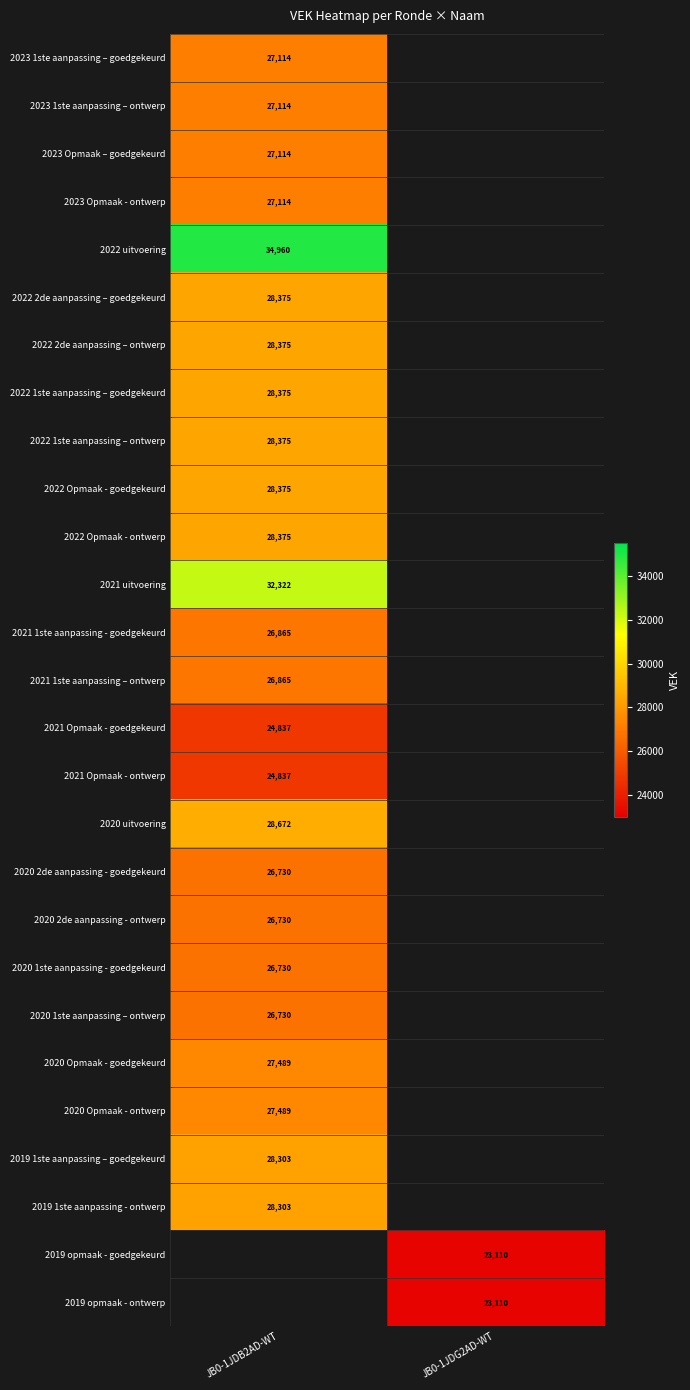

Is it true that 2023 Opmaak – goedgekeurd equals 48240 at JB0-1JDB2AD-WT?

False